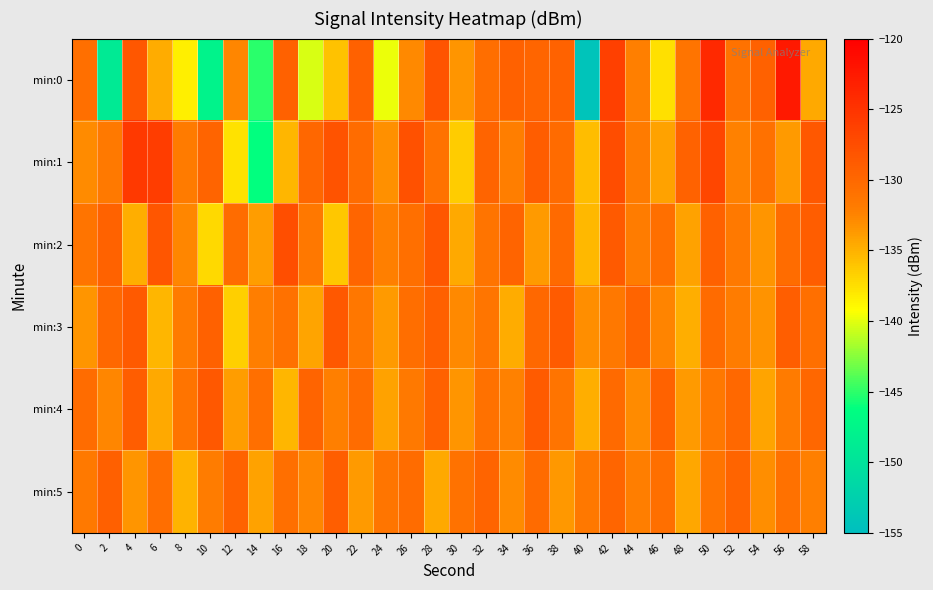

What is the maximum value shown in the chart?

-122.5